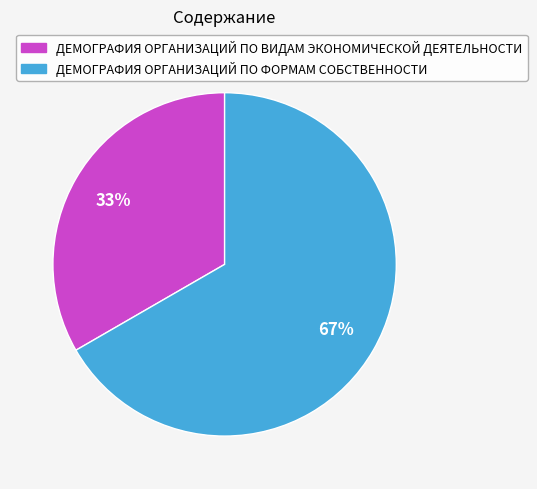

The ДЕМОГРАФИЯ ОРГАНИЗАЦИЙ ПО ВИДАМ ЭКОНОМИЧЕСКОЙ ДЕЯТЕЛЬНОСТИ slice represents 25% of the pie. True or false?

False